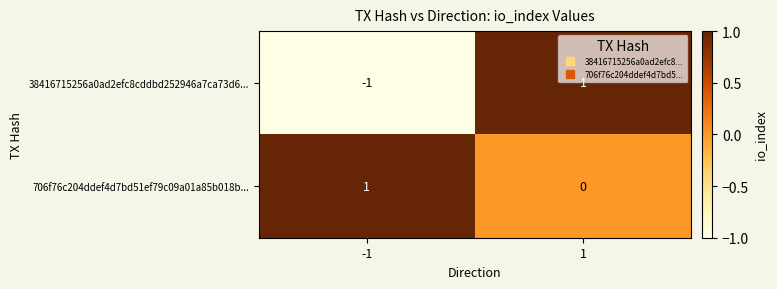

How many positive values does the 38416715256a0ad2efc8cddbd252946a7ca73d6... series have?

1